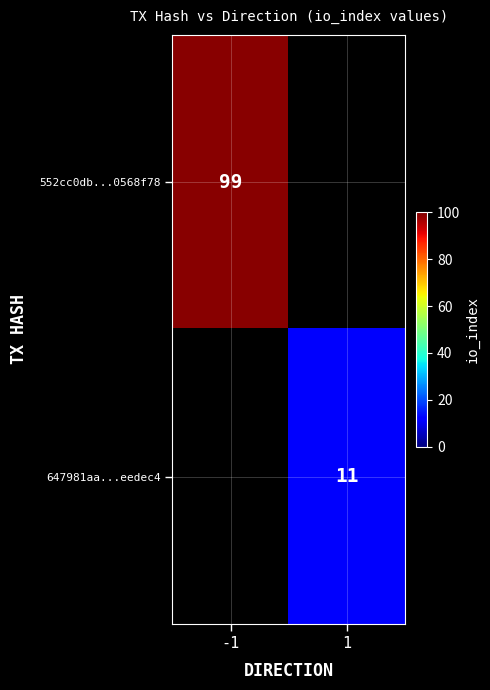

Is it true that 552cc0db...0568f78 equals 99 at -1?

True